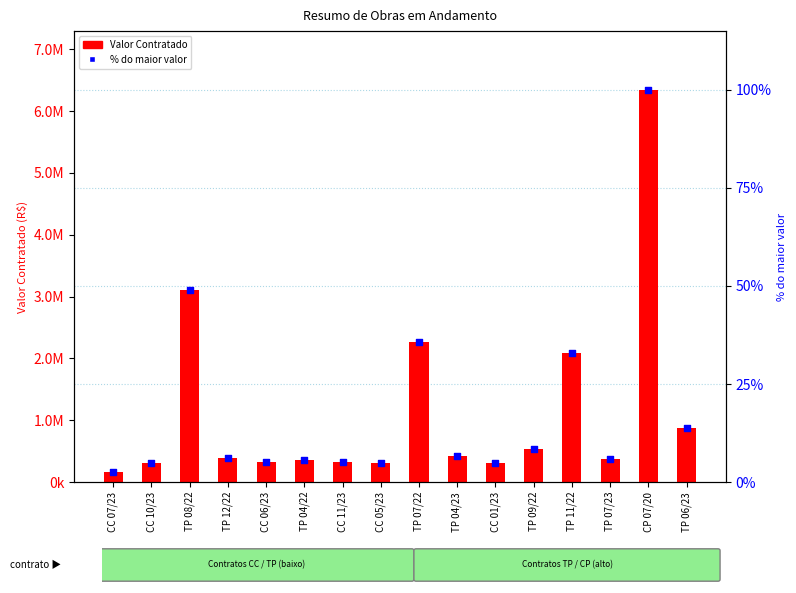

What are all the series names shown in the legend?

Valor Contratado, % do maior valor